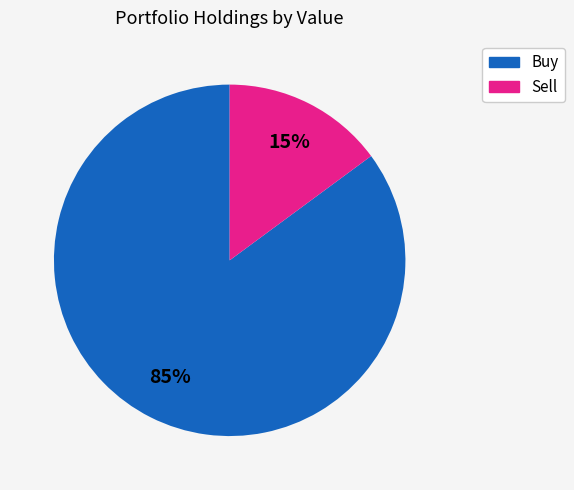

To the nearest percent, what is the difference between the largest and smallest slice percentages?

70%